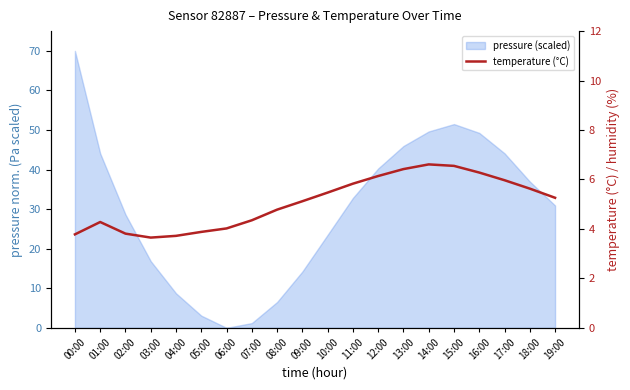

How many interior local valleys (lower than both neighbors) does the data have?

1